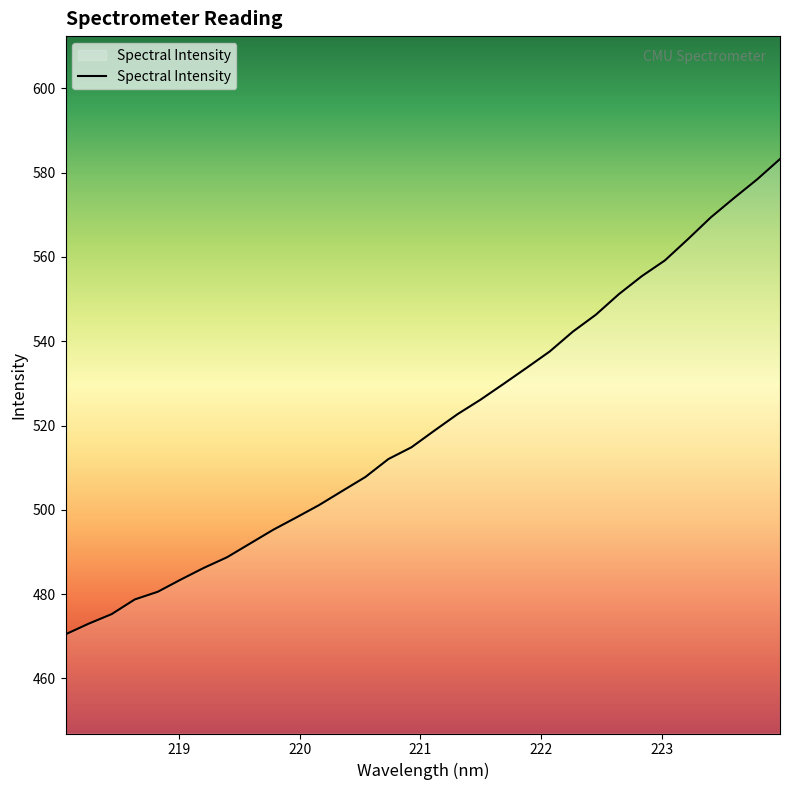

What is the smallest value displayed?

470.5